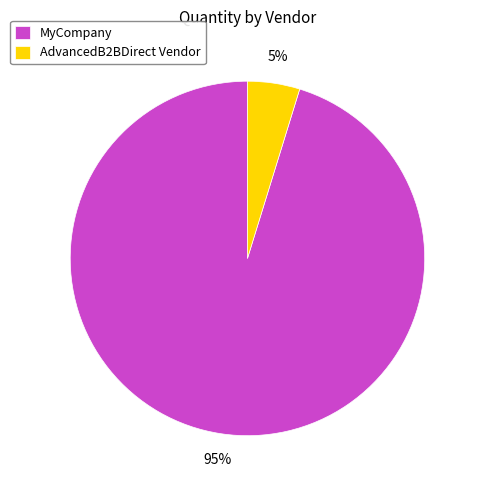

To the nearest percent, what portion does MyCompany represent?

95%